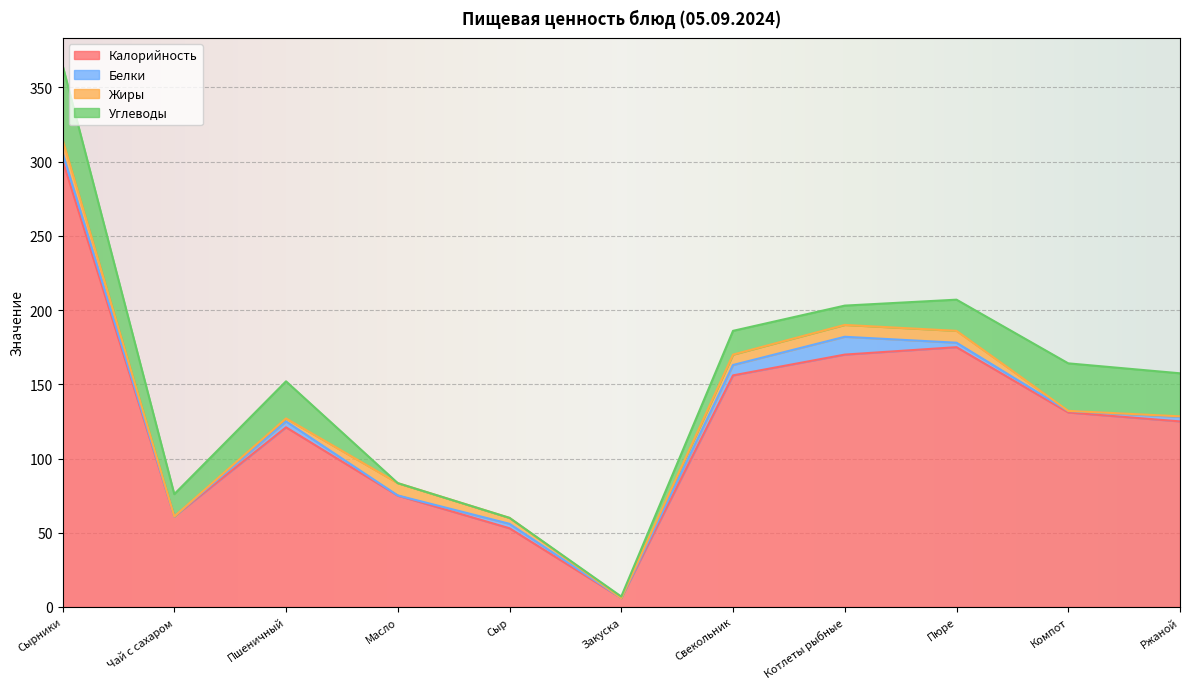

Where is Белки nearest to the value 6?

Сырники